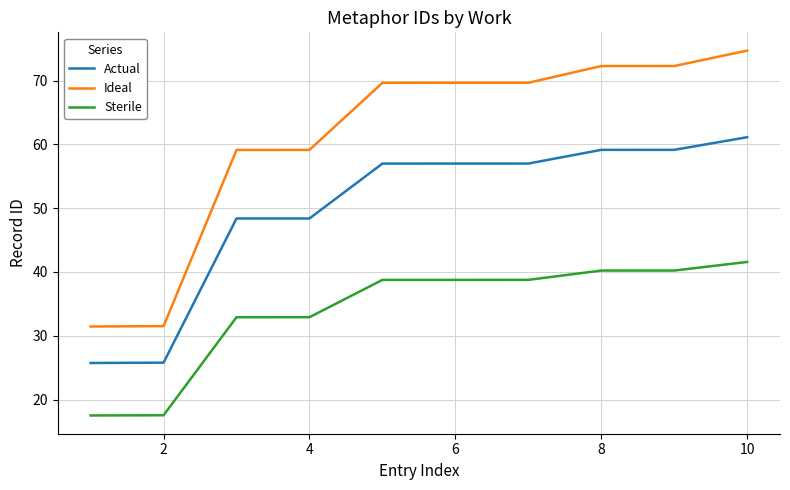

List the series in order of their overall mean, lowest first.

Sterile, Actual, Ideal